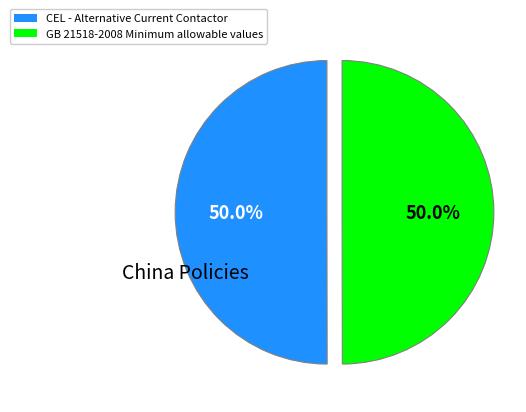

To the nearest percent, what portion does GB 21518-2008 Minimum allowable values represent?

50%